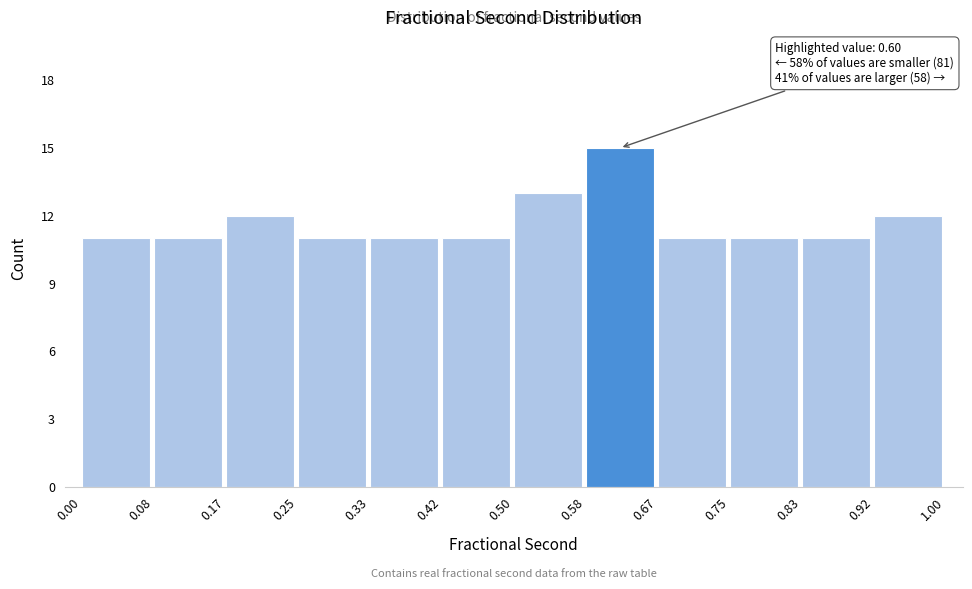

Which range on the x-axis has the tallest bar?

0.58 to 0.67